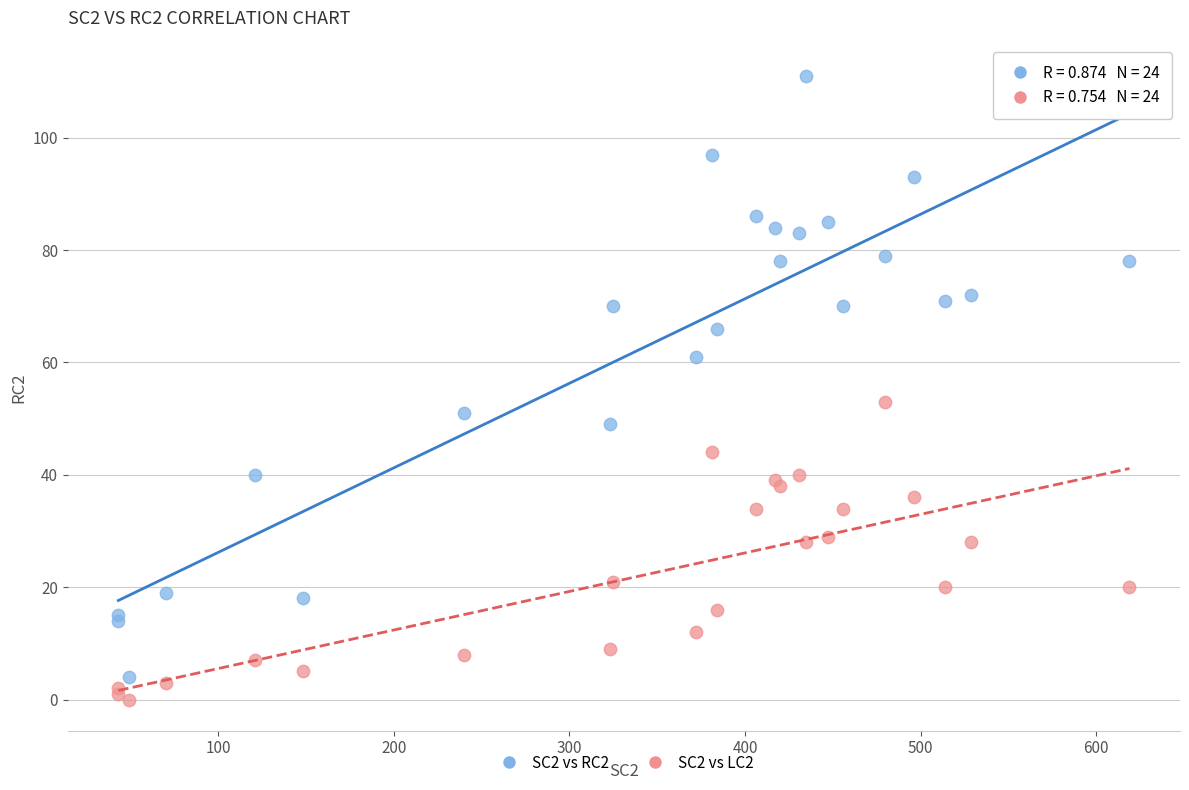

Which series reaches the maximum Y coordinate?

SC2 vs RC2